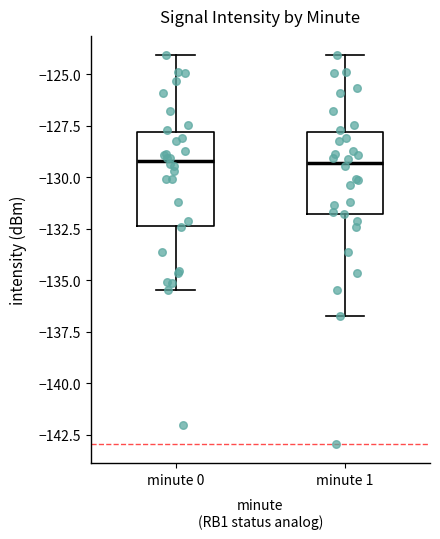

Comparing the boxes themselves (not the whiskers), which one is the tallest?

minute 0